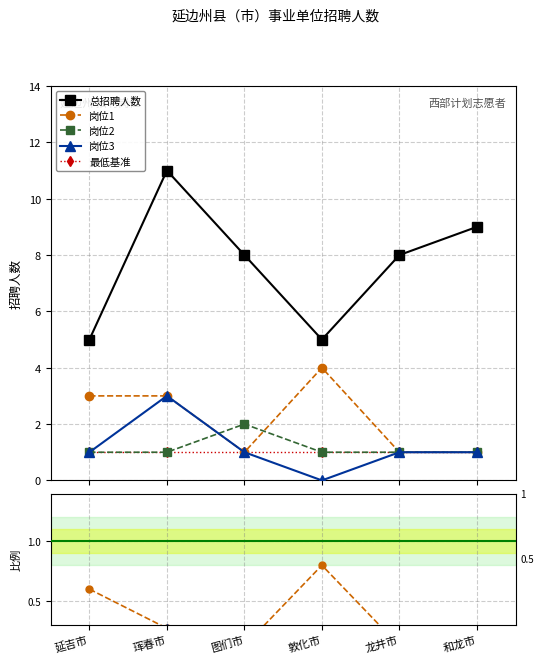

What is the label of the 5th point from the right?

珲春市